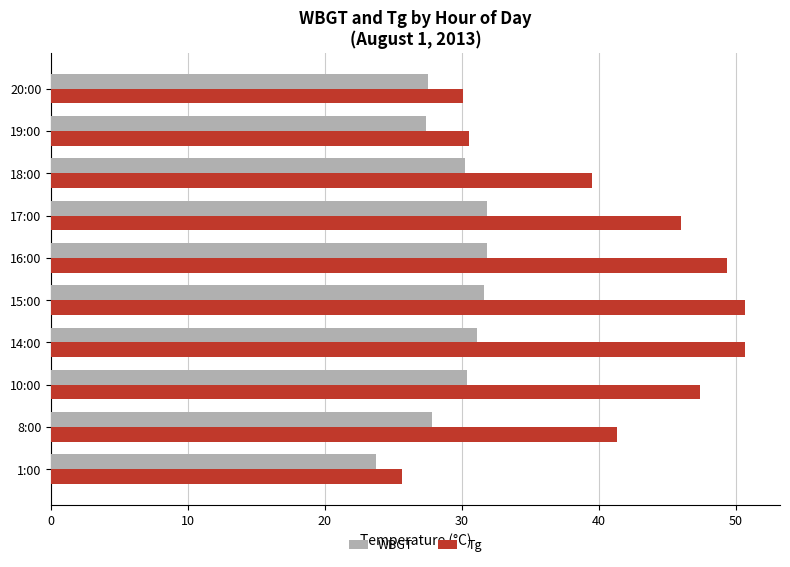

True or false: WBGT has a value of 23.7 at 1:00.

True